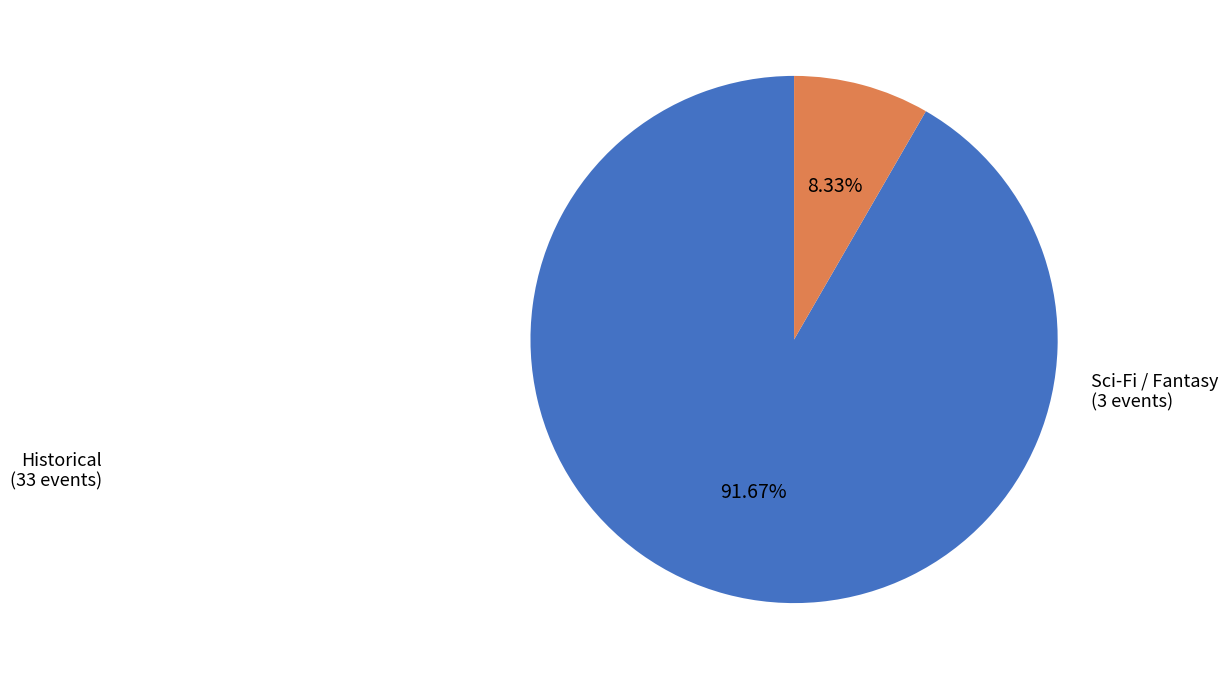

Does any single category account for the majority?

Yes